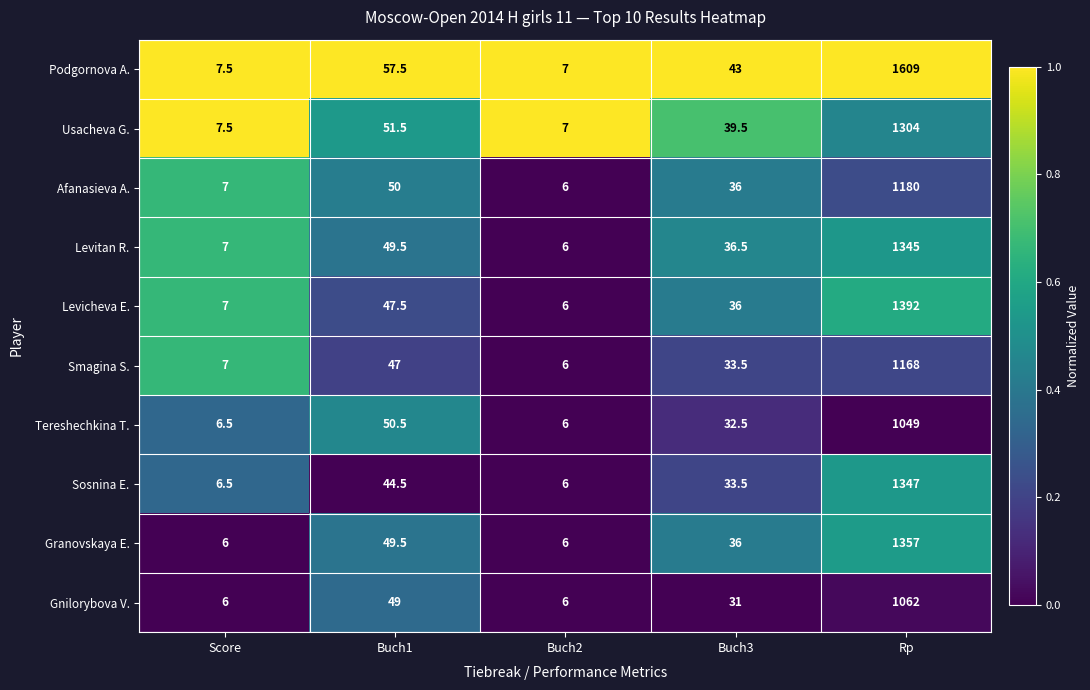

What is the sum of the Sosnina E. values at Buch1 and Rp?

1391.5